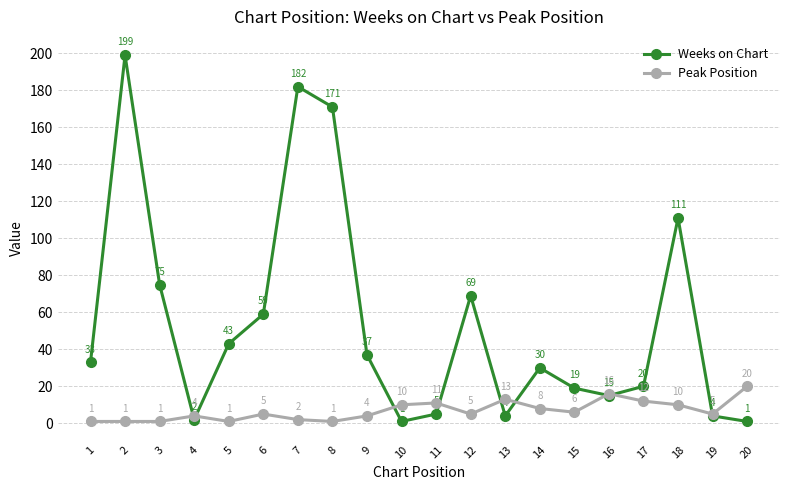

Which category has the highest value in the Peak Position series?

20